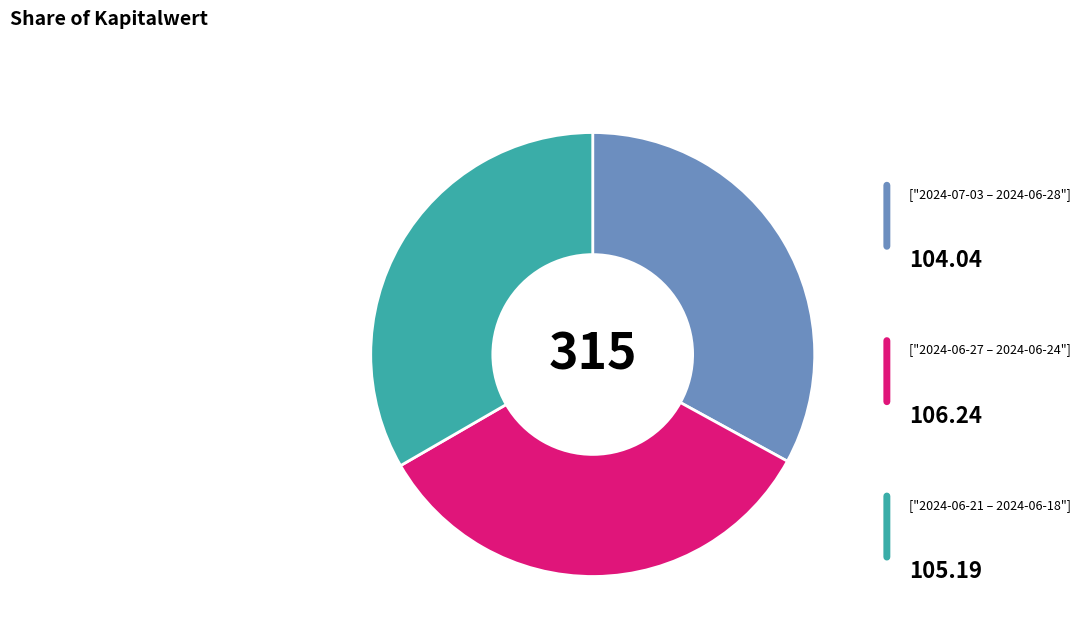

How many slices are in this pie chart?

3